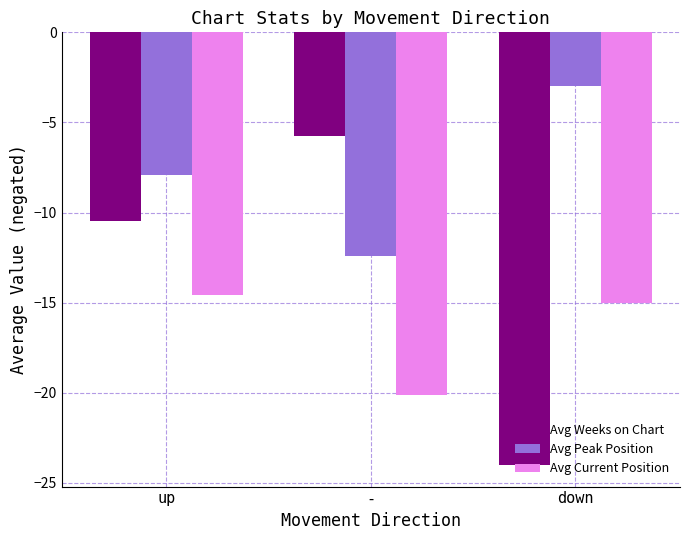

What is the highest value of the Avg Weeks on Chart series?

-5.8